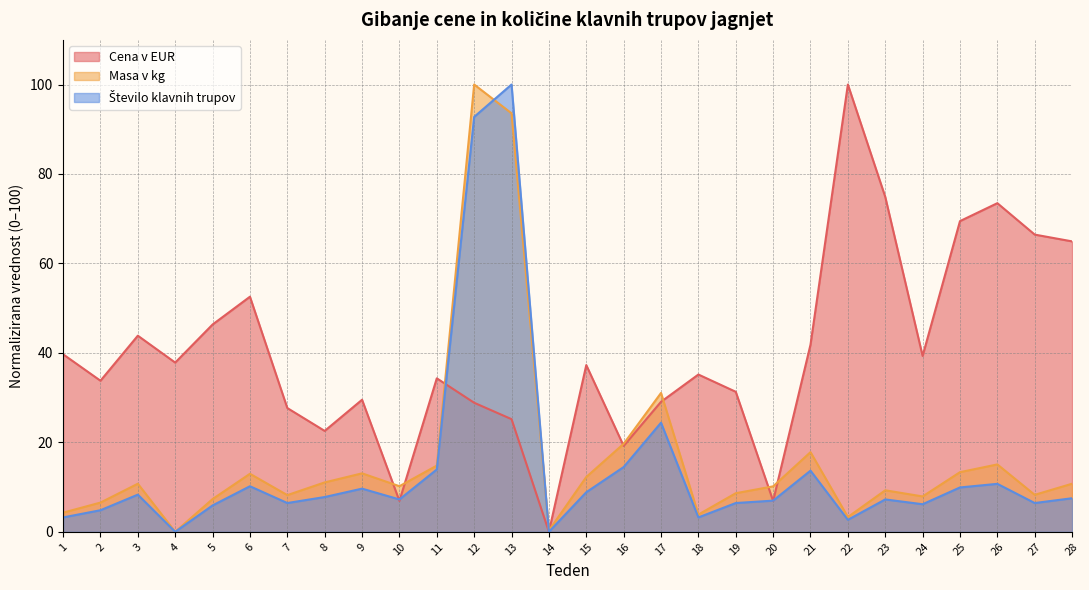

How many values in Število klavnih trupov are above zero?

26